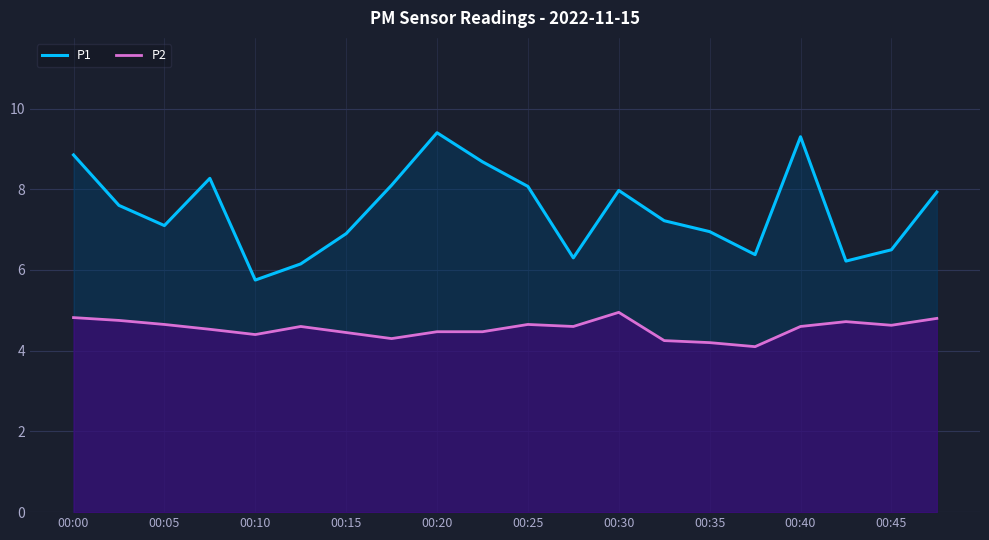

At how many categories does at least one series exceed 7?

12